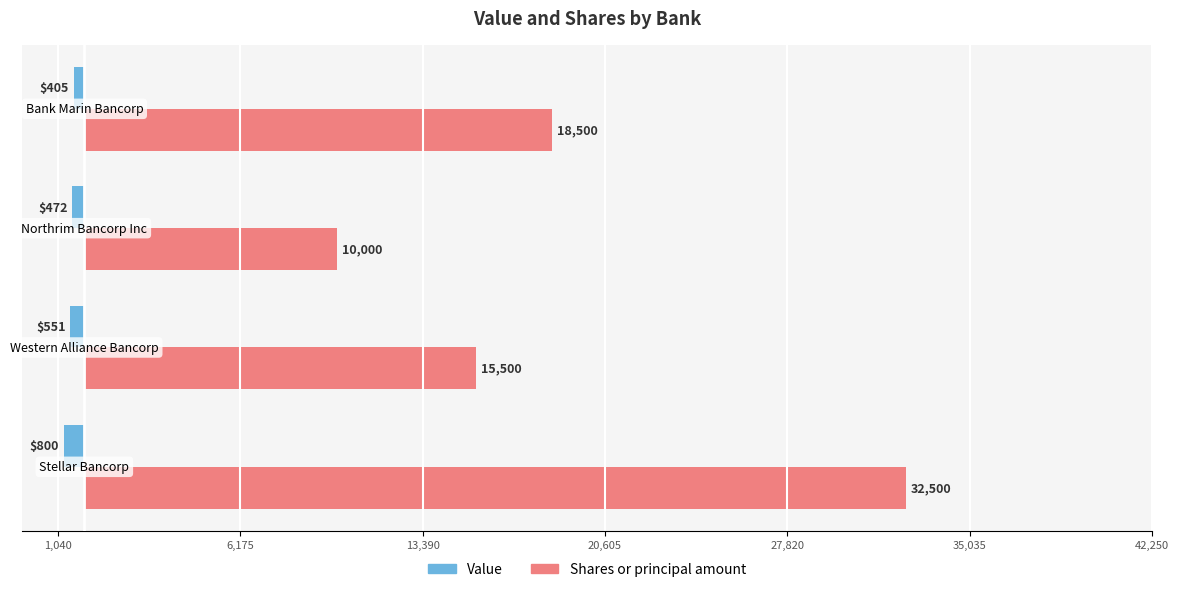

What are all the series names shown in the legend?

Value, Shares or principal amount